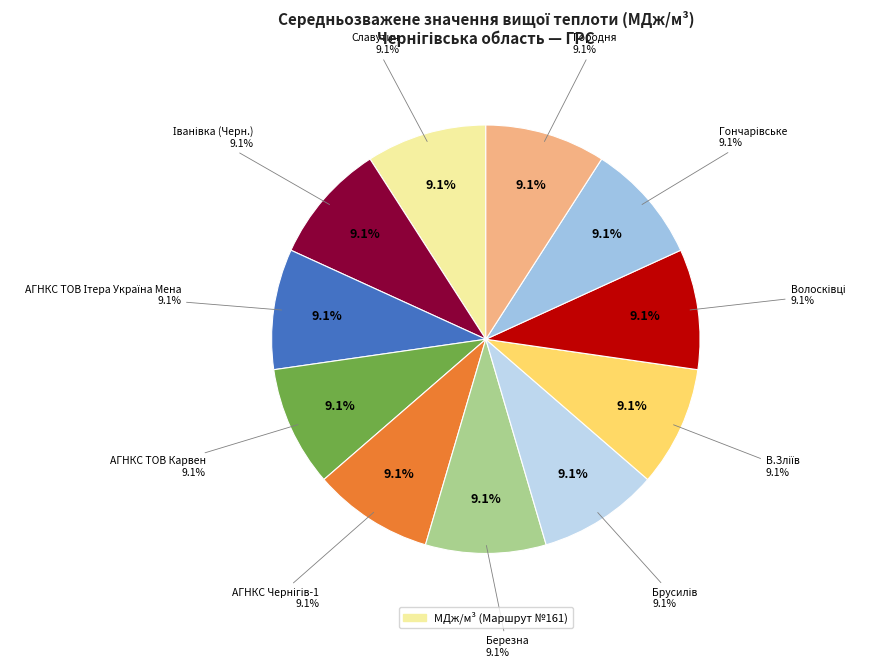

Rank the categories by value from lowest to highest.

Брусилів, Славутич, АГНКС ТОВ Карвен, Березна, Іванівка (Черн.), В.Зліїв, Волосківці, Городня, Гончарівське, АГНКС ТОВ Ітера Україна Мена, АГНКС Чернігів-1